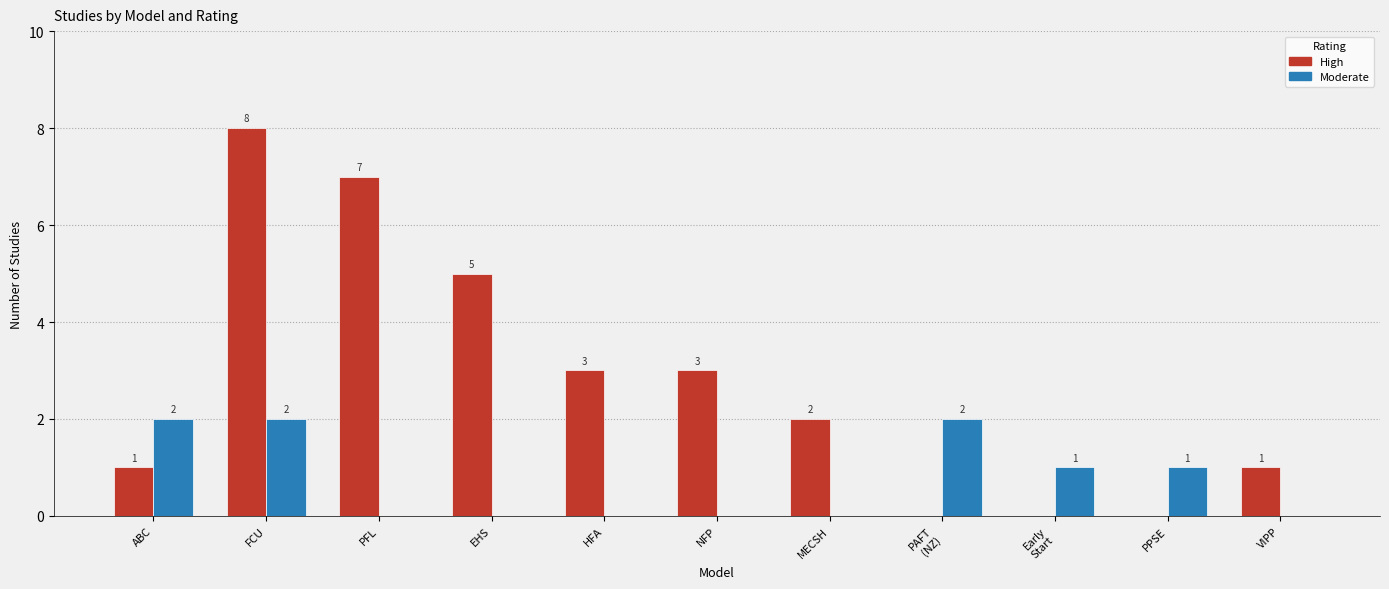

Which series changed the most between ABC and MECSH?

Moderate